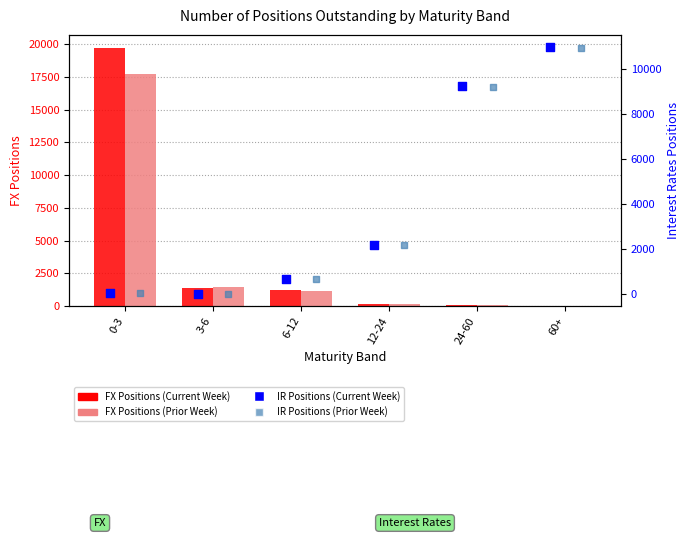

At how many categories does at least one series exceed 14450?

1